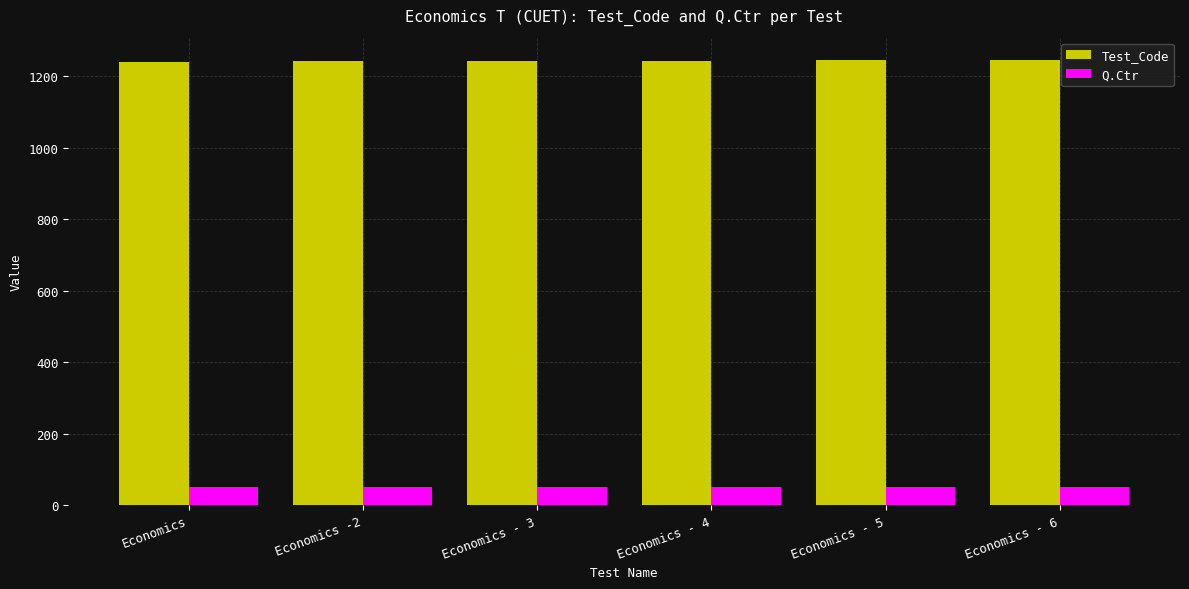

What is the difference between the highest and lowest values at Economics - 4?

1194